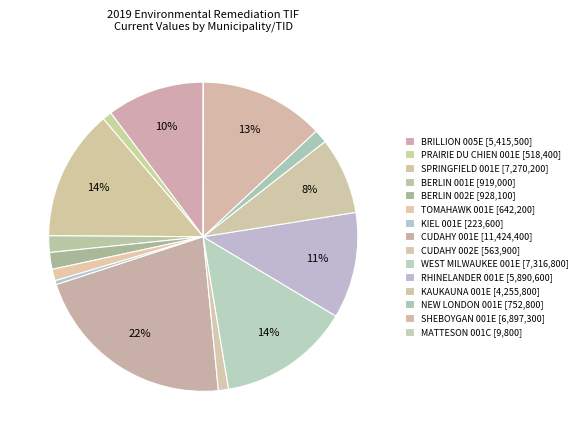

Between RHINELANDER 001E and BERLIN 001E, which is larger?

RHINELANDER 001E